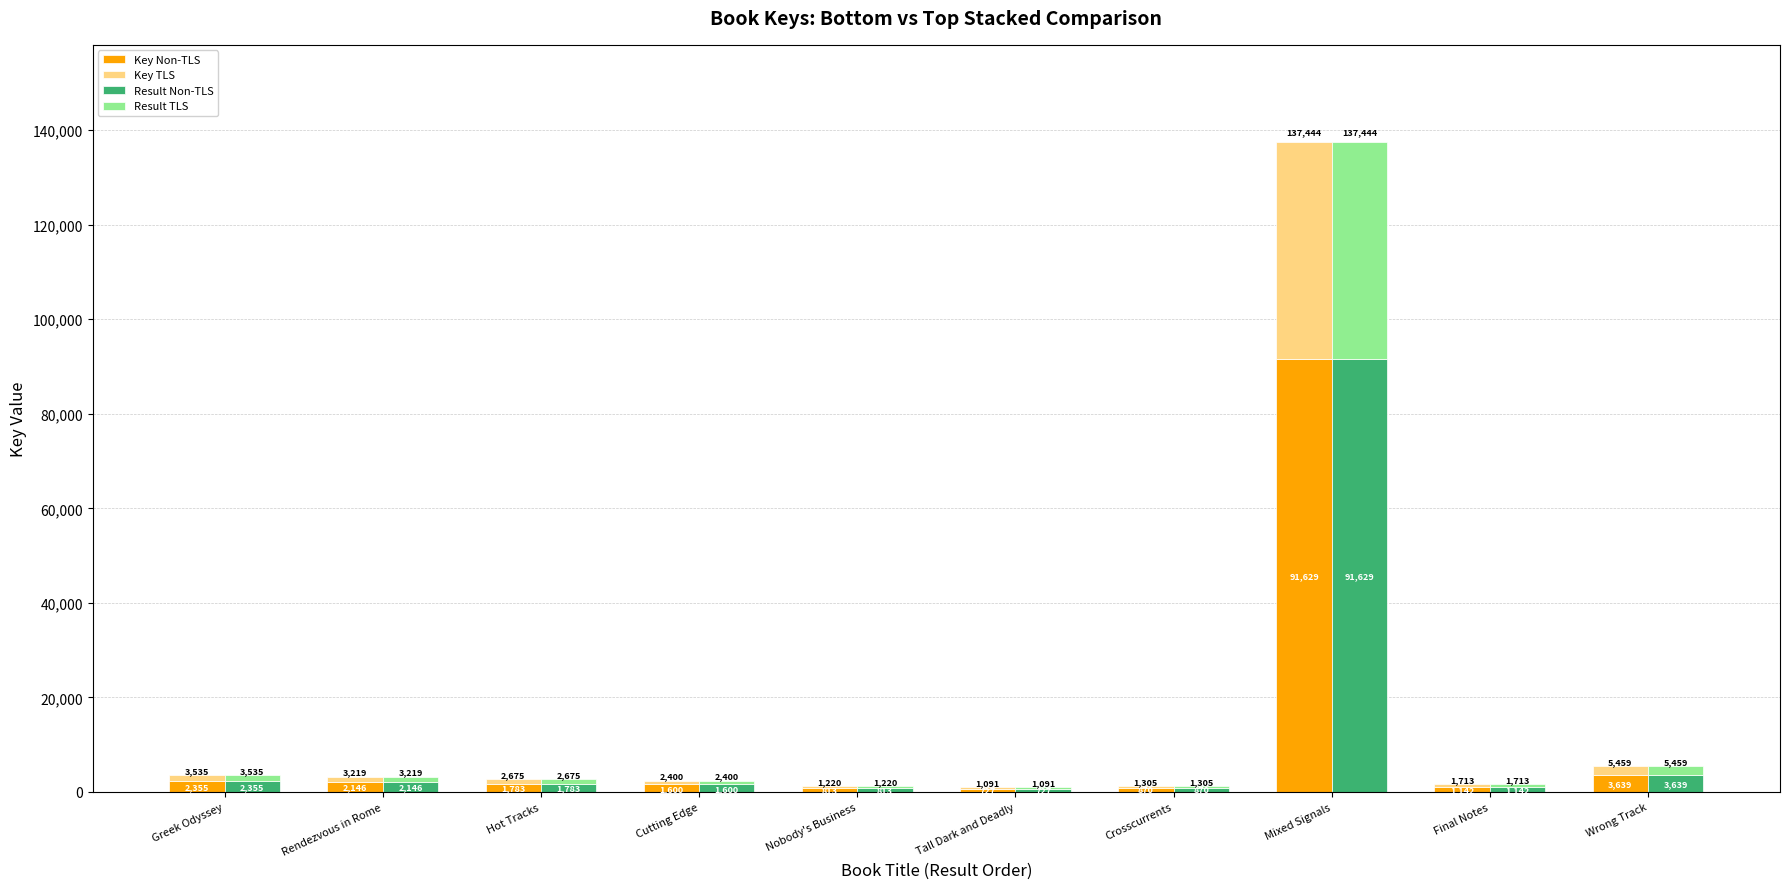

How many groups of bars are there?

10